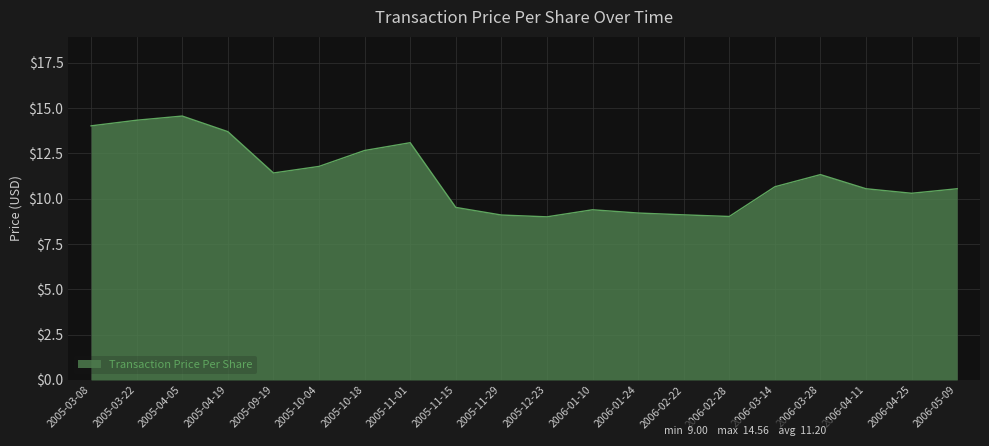

Reading left to right, list all the values displayed in this chart.

14.0	14.3	14.6	13.7	11.4	11.8	12.7	13.1	9.5	9.1	9.0	9.4	9.2	9.1	9.0	10.7	11.3	10.6	10.3	10.6